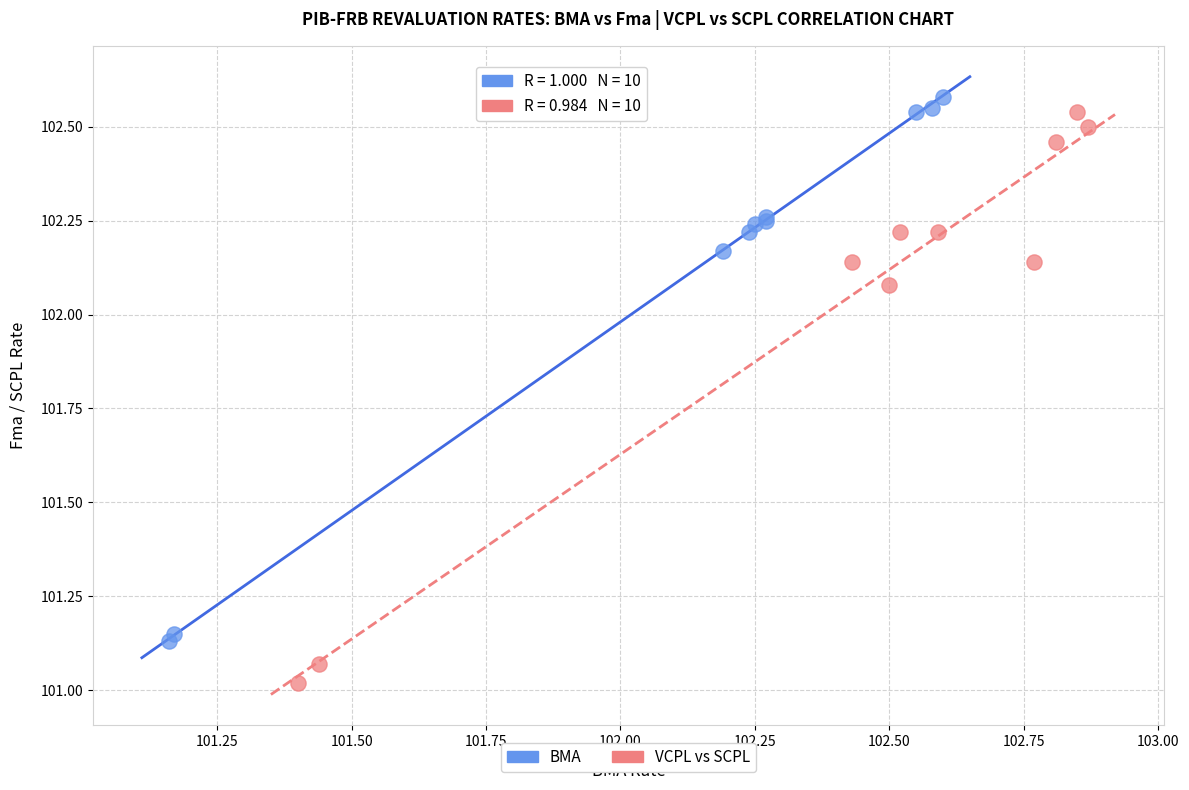

What are all the series names shown in the legend?

BMA, VCPL vs SCPL